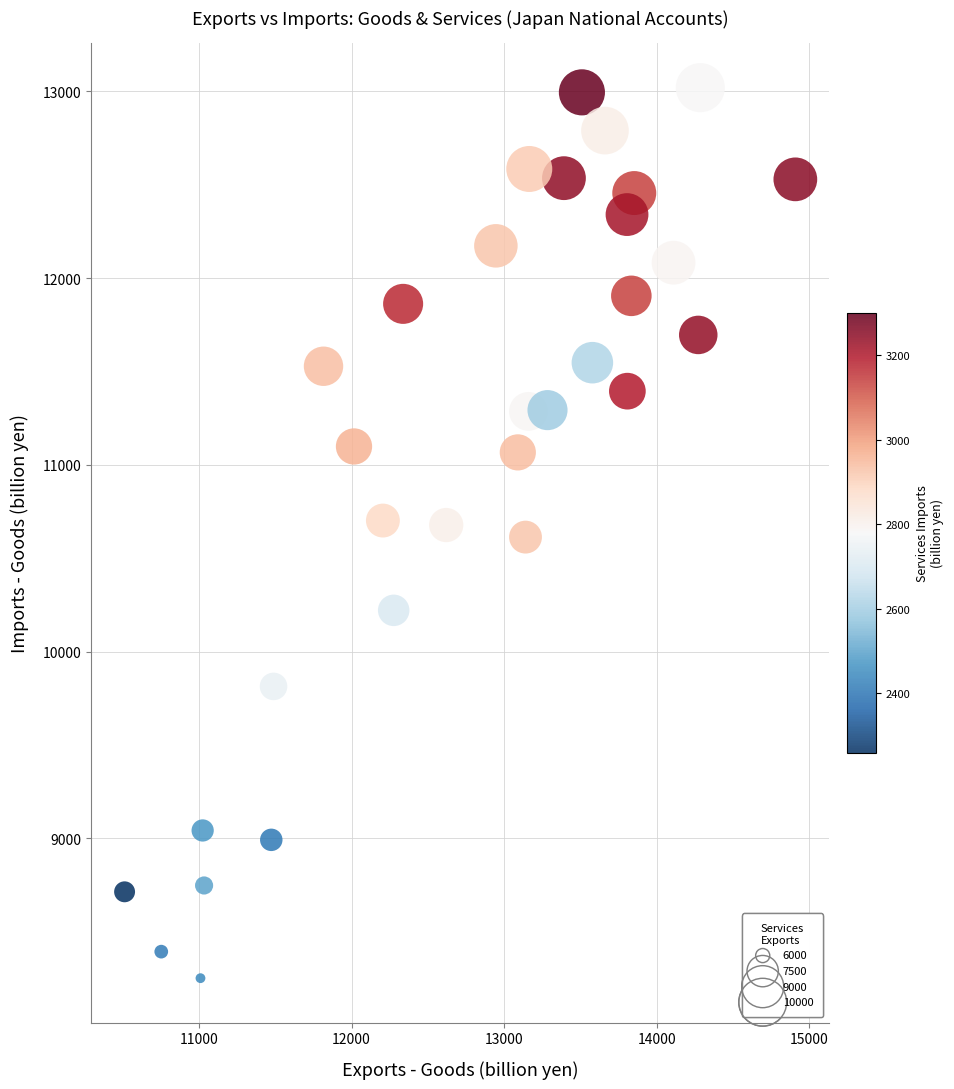

What is the range of Y values (max minus min)?

4766.9